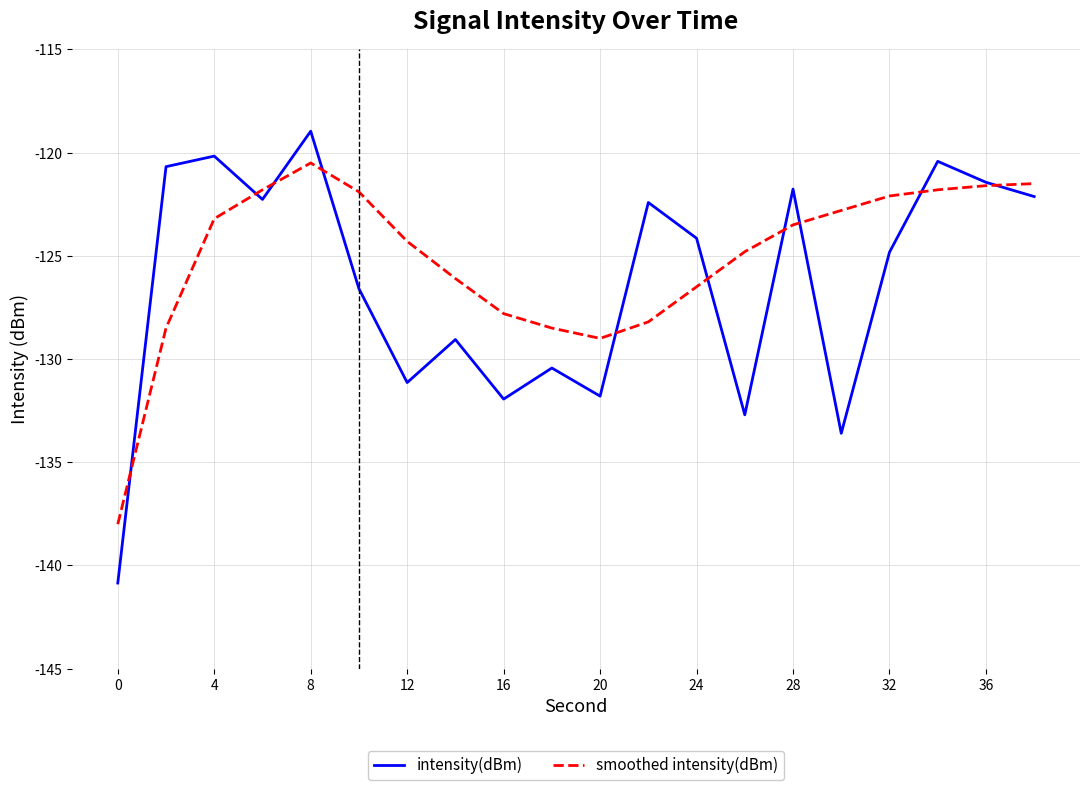

Which series has the largest range (max minus min)?

intensity(dBm)